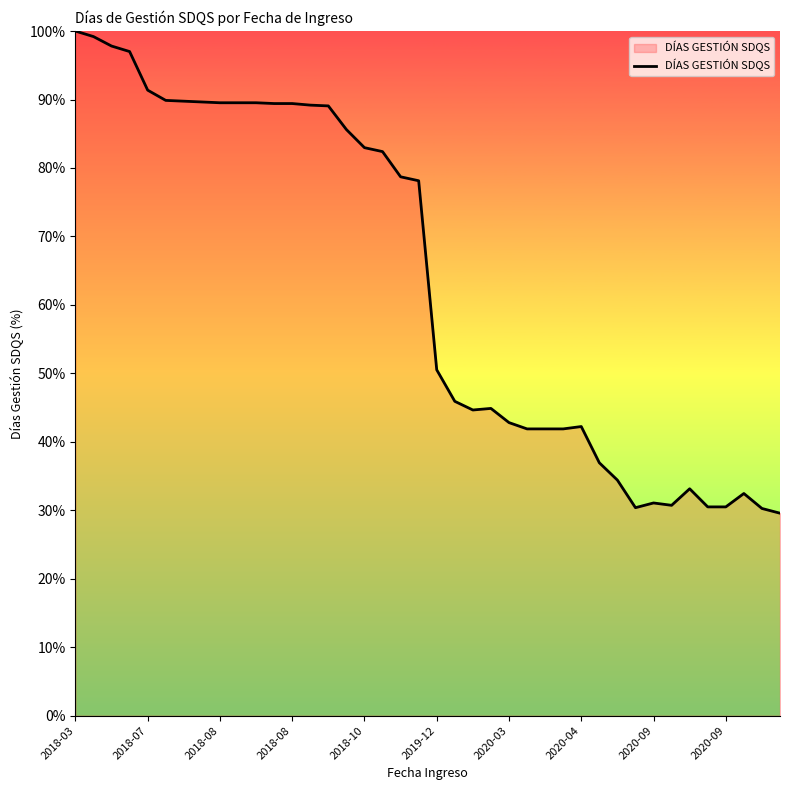

What is the difference between the maximum and minimum values?

70.4